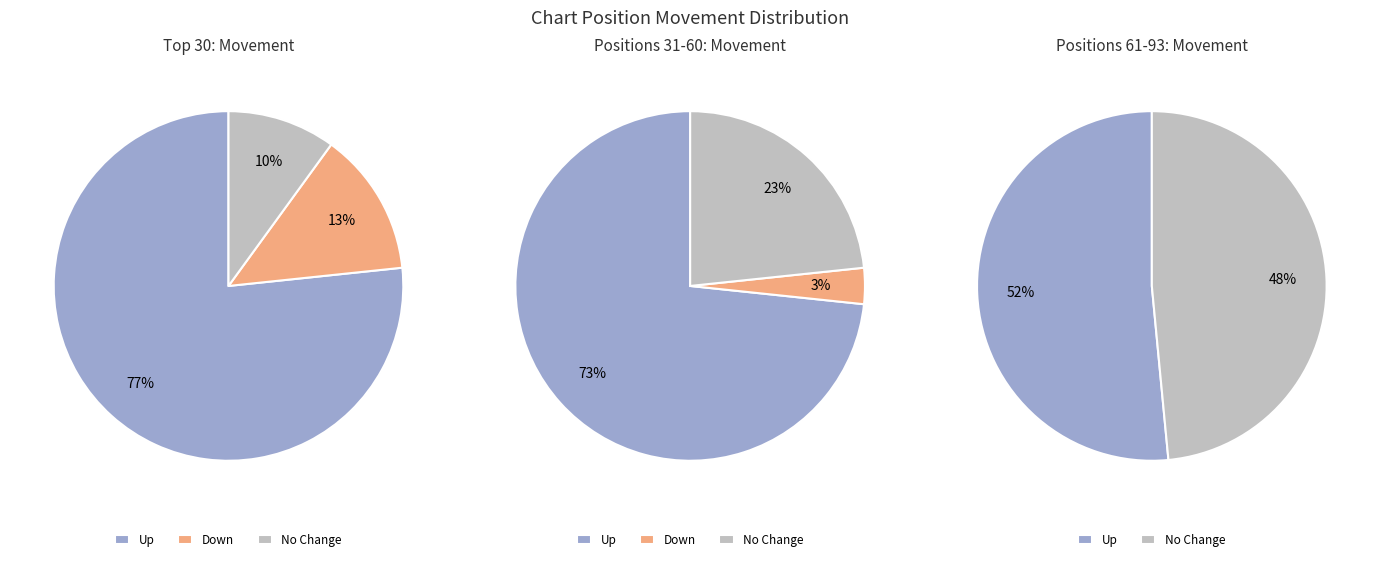

What is the majority slice?

up